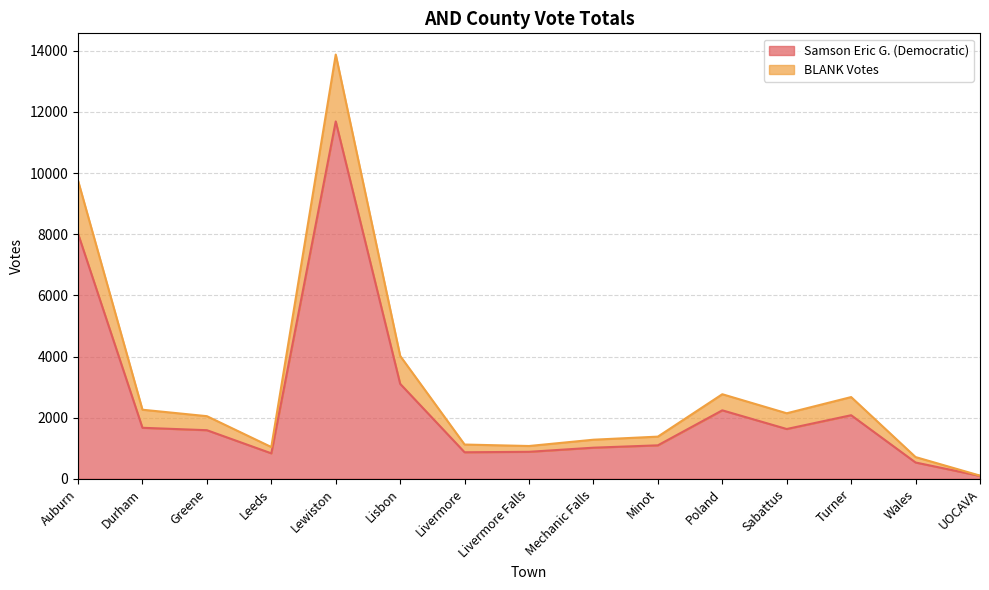

What position from the left is Livermore?

7